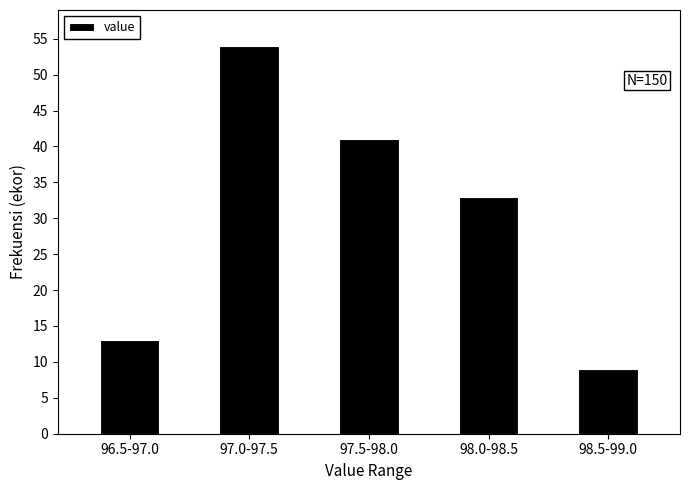

Reading right to left, what are all the values shown in this chart?

9	33	41	54	13